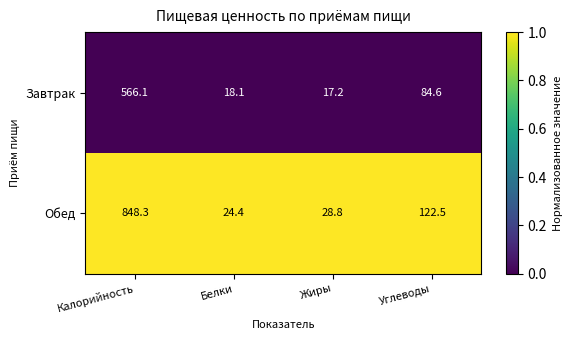

Reading left to right, what are all the values shown in this chart?

Завтрак: Калорийность=566.1	Белки=18.1	Жиры=17.2	Углеводы=84.6
Обед: Калорийность=848.3	Белки=24.4	Жиры=28.8	Углеводы=122.5